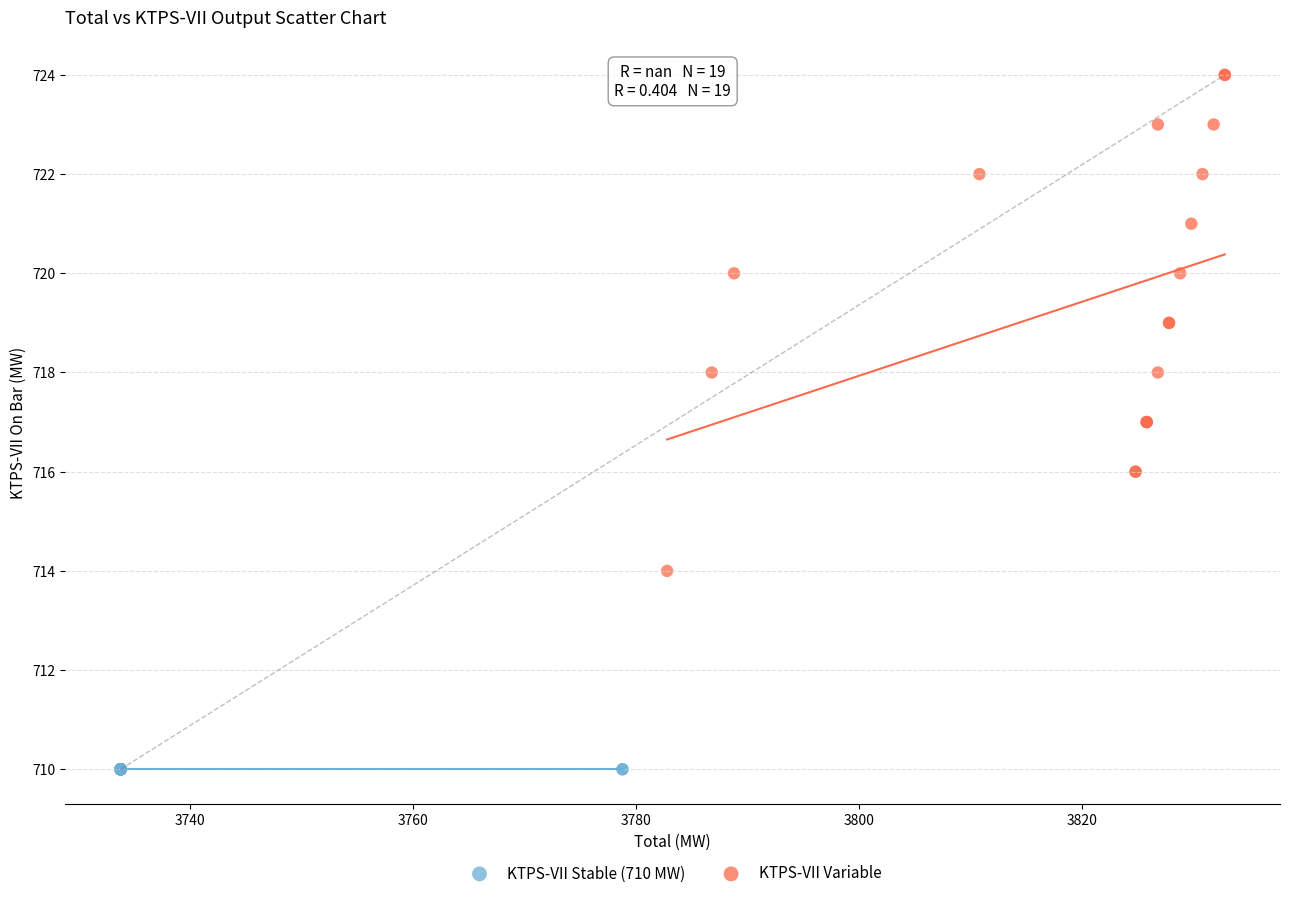

Which series contains the highest Y value?

KTPS-VII Variable